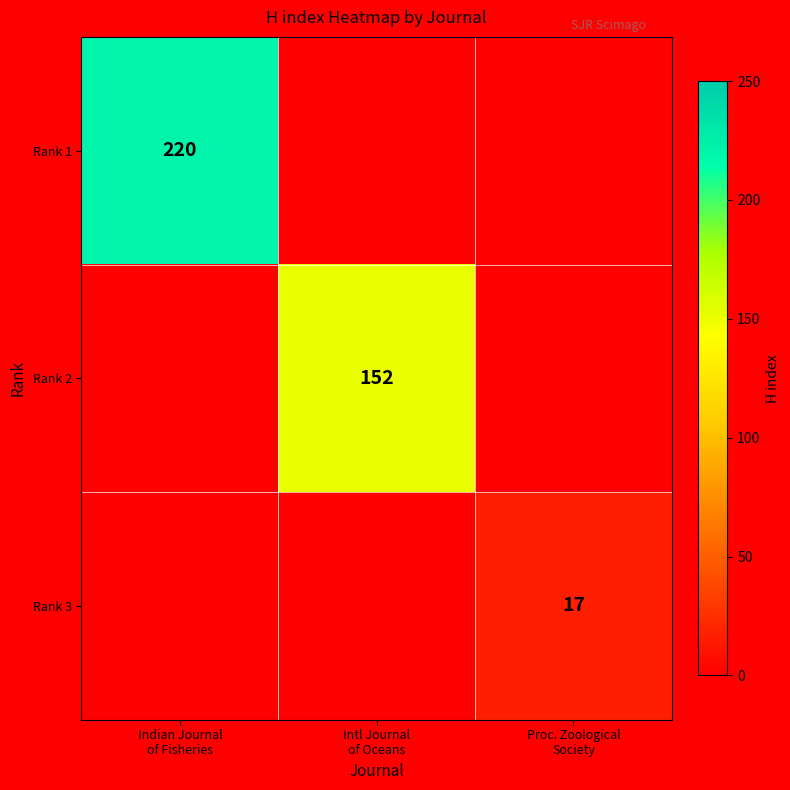

True or false: Rank 3 has a value of 5 at Indian Journal of Fisheries.

False